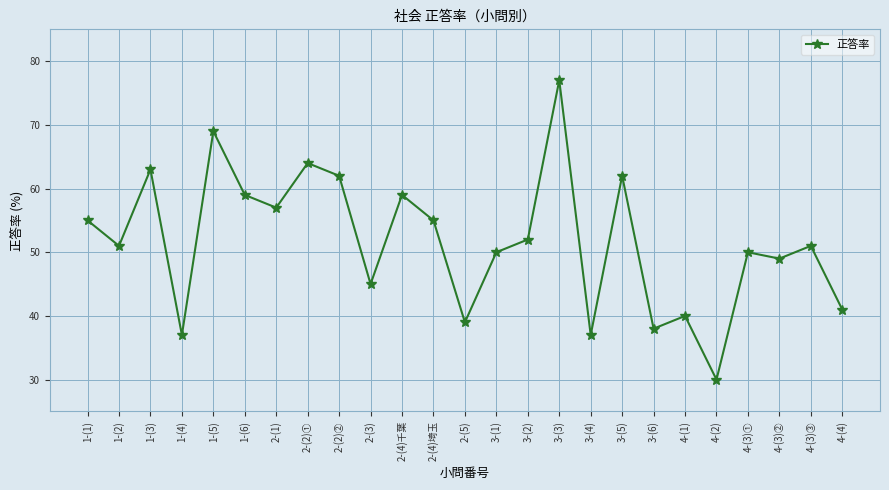

How many interior local valleys (lower than both neighbors) does the data have?

9